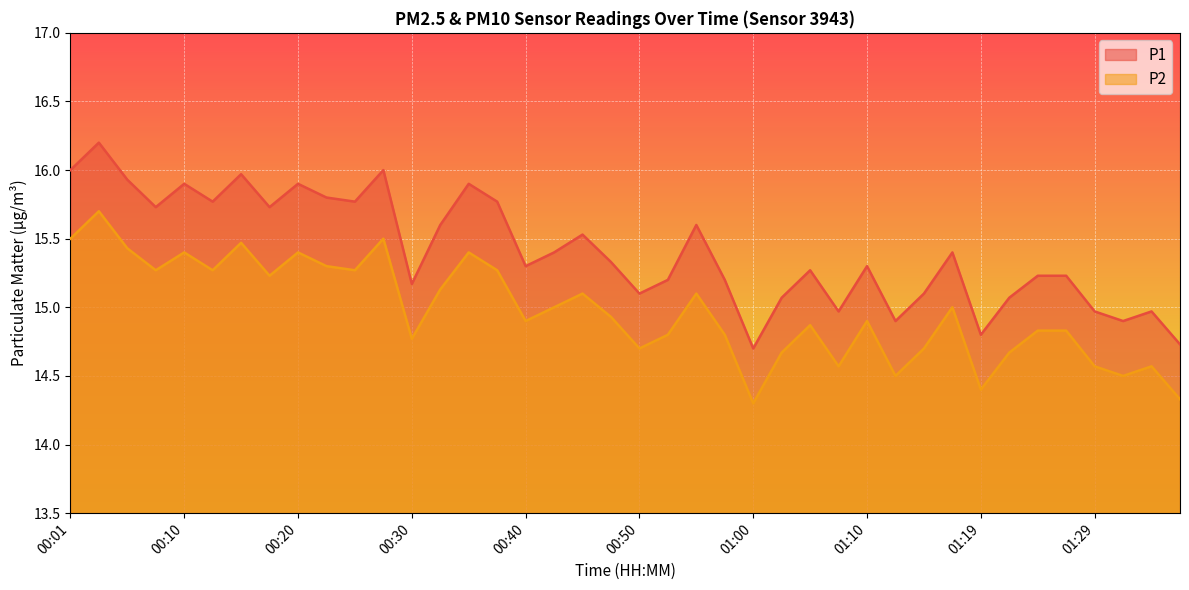

True or false: P2 has more than 1 interior local peaks.

True